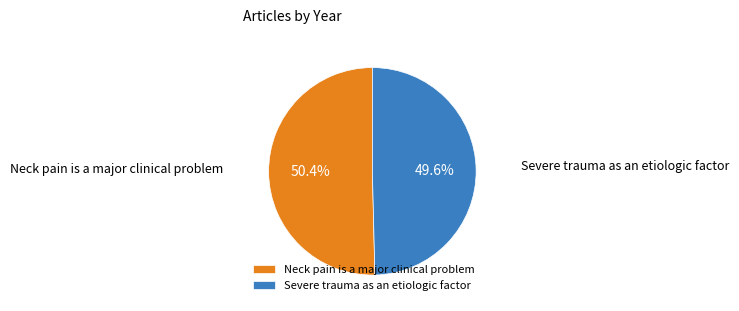

Which category has the biggest portion of the pie?

Neck pain is a major clinical problem